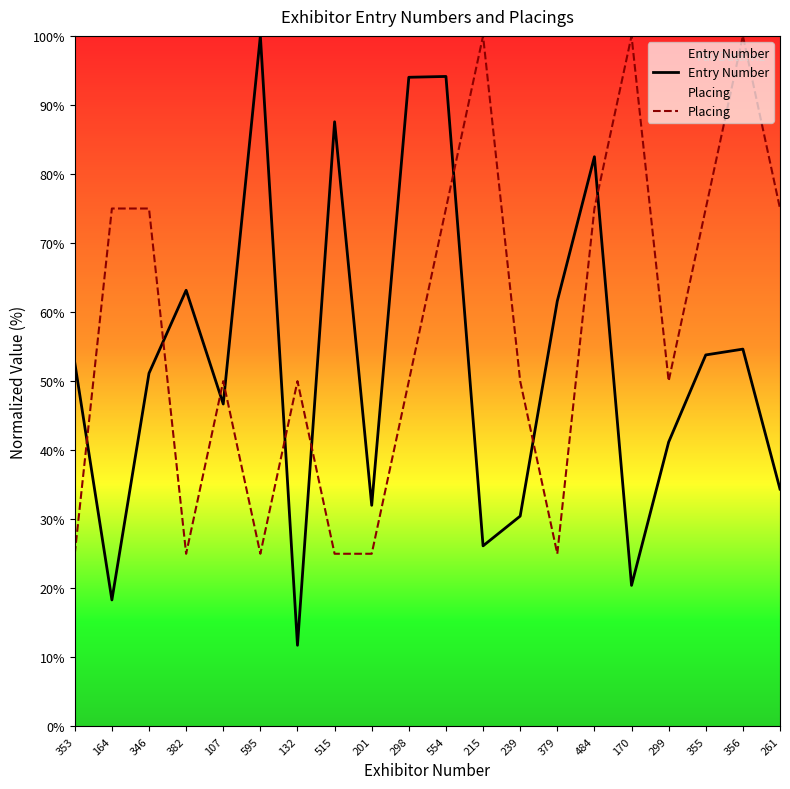

Which label corresponds to the largest value in the chart?

595